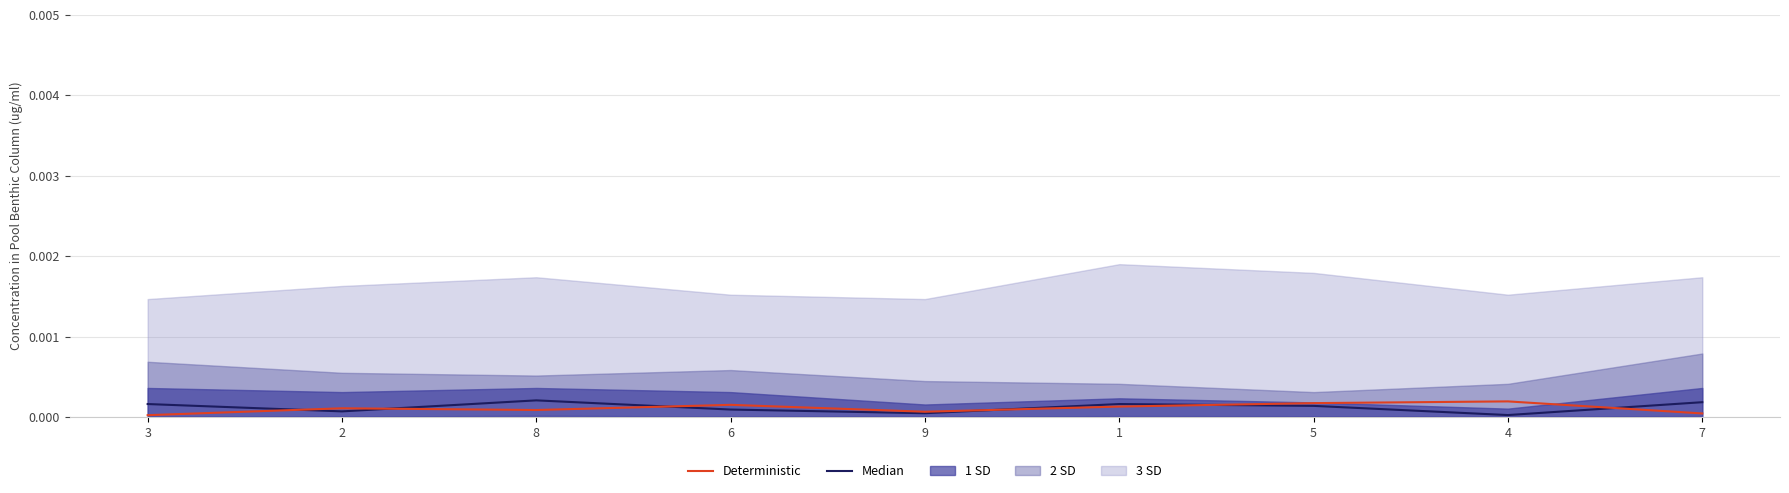

True or false: Median has a value of 0.0 at 7.

False